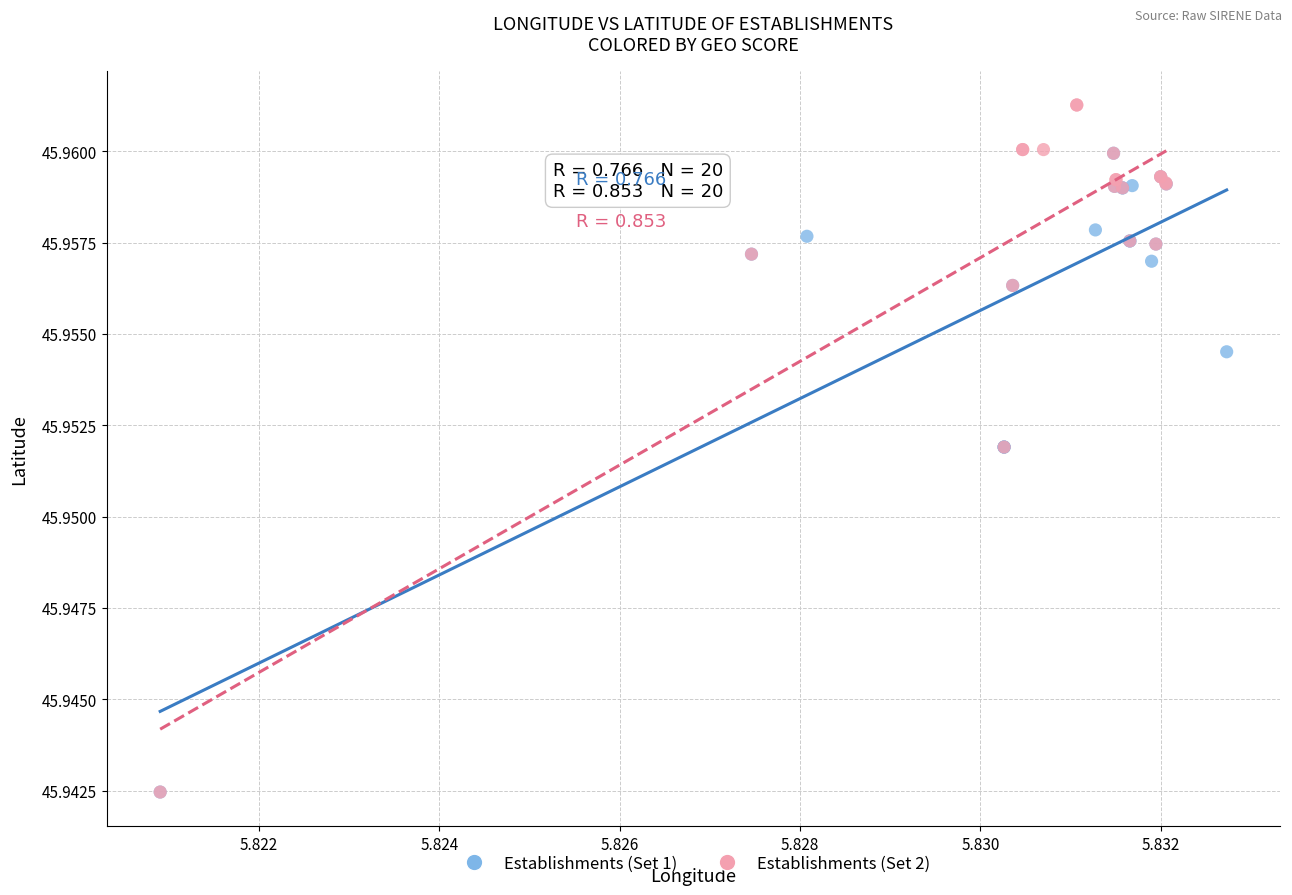

Which series has the largest Y range (max minus min)?

Establishments (Set 2)